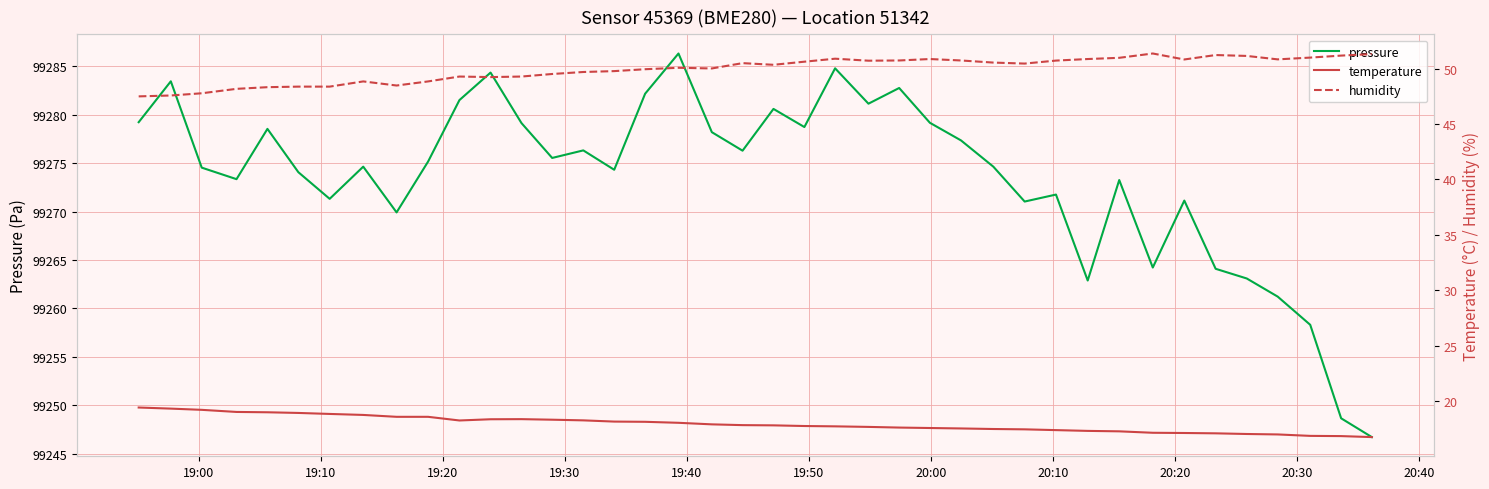

True or false: pressure and temperature cross at least once.

False